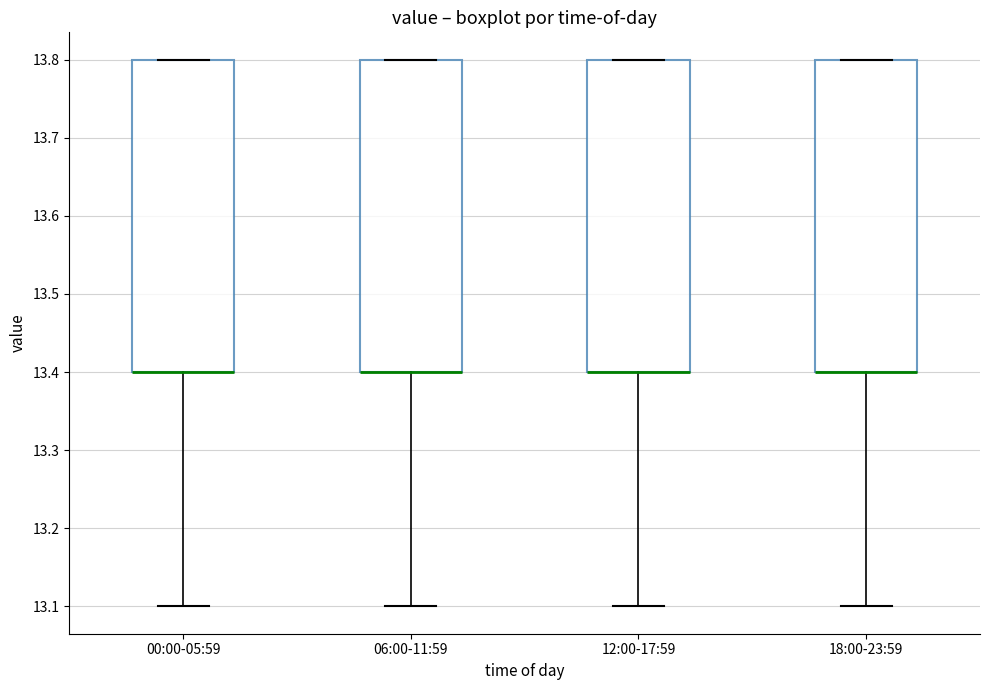

Reading left to right, read every box against the y-axis: the position of its median line, the range the box covers, and the ends of its whiskers. The values are not printed on the chart, so give them approximately, as read against the axis.

00:00-05:59: median 13.4 (drawn on the box's lower edge), box 13.4 to 13.8, whiskers 13.1 to 13.8
06:00-11:59: median 13.4 (drawn on the box's lower edge), box 13.4 to 13.8, whiskers 13.1 to 13.8
12:00-17:59: median 13.4 (drawn on the box's lower edge), box 13.4 to 13.8, whiskers 13.1 to 13.8
18:00-23:59: median 13.4 (drawn on the box's lower edge), box 13.4 to 13.8, whiskers 13.1 to 13.8